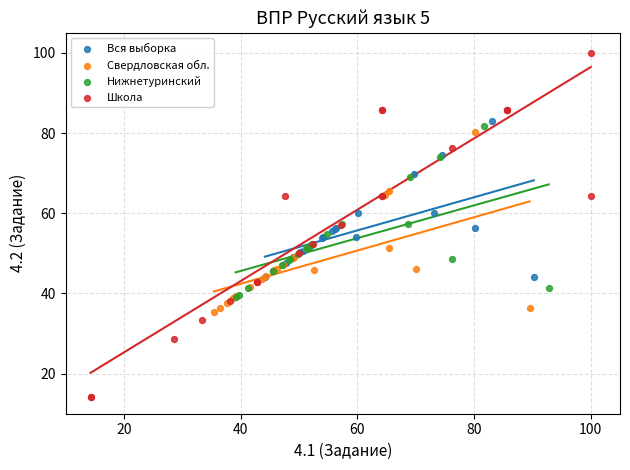

Which series has the largest Y range (max minus min)?

Школа